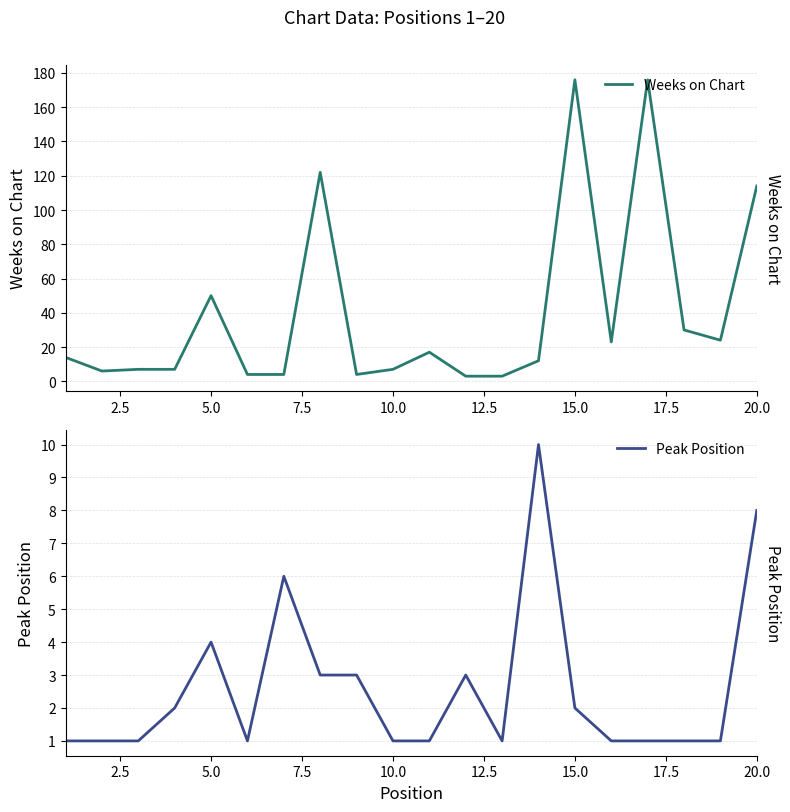

What is the maximum value for Peak Position?

10